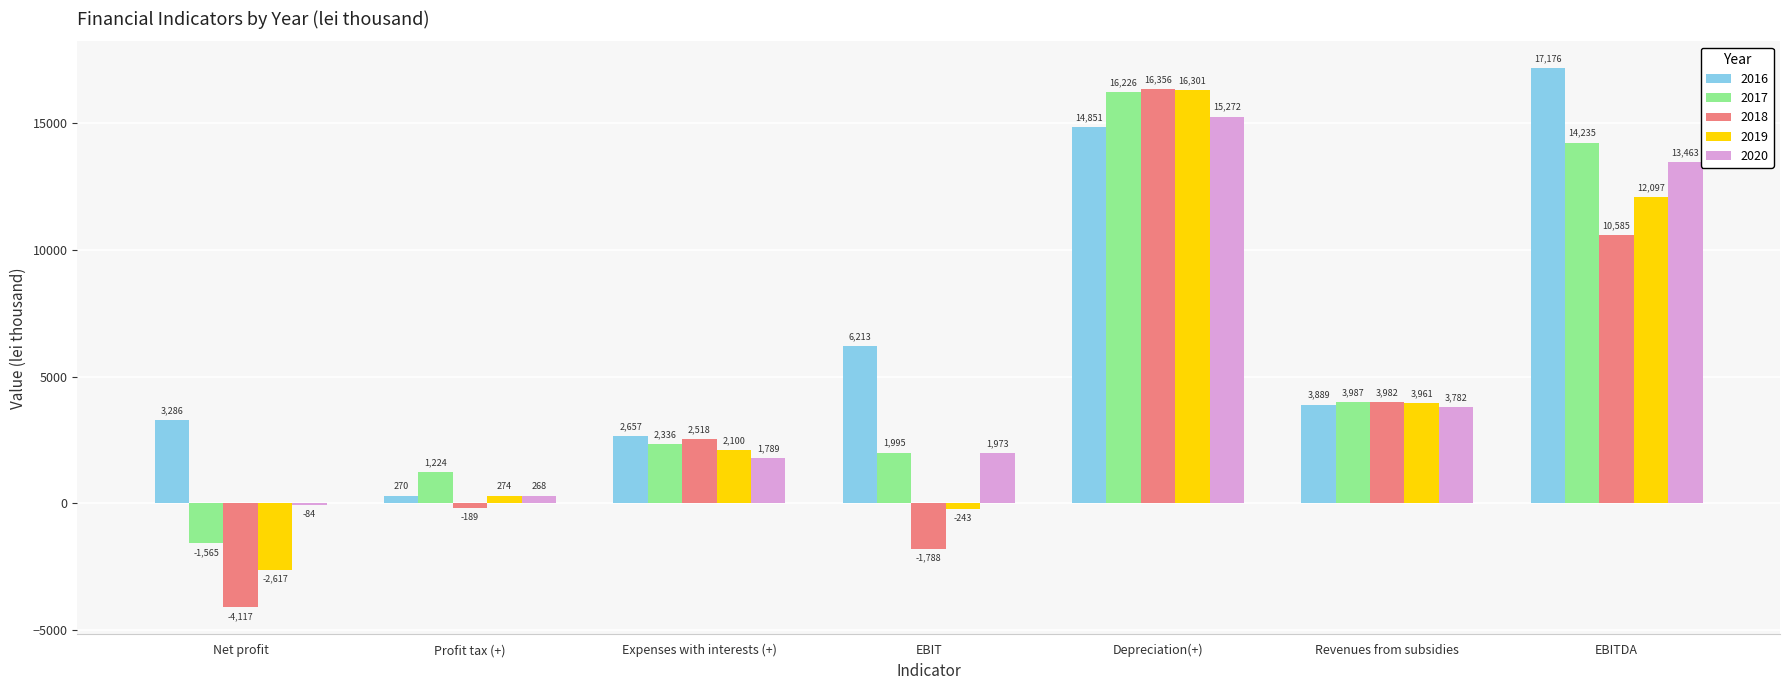

What is the difference between the maximum and second lowest values in the 2017 series?

15002.4